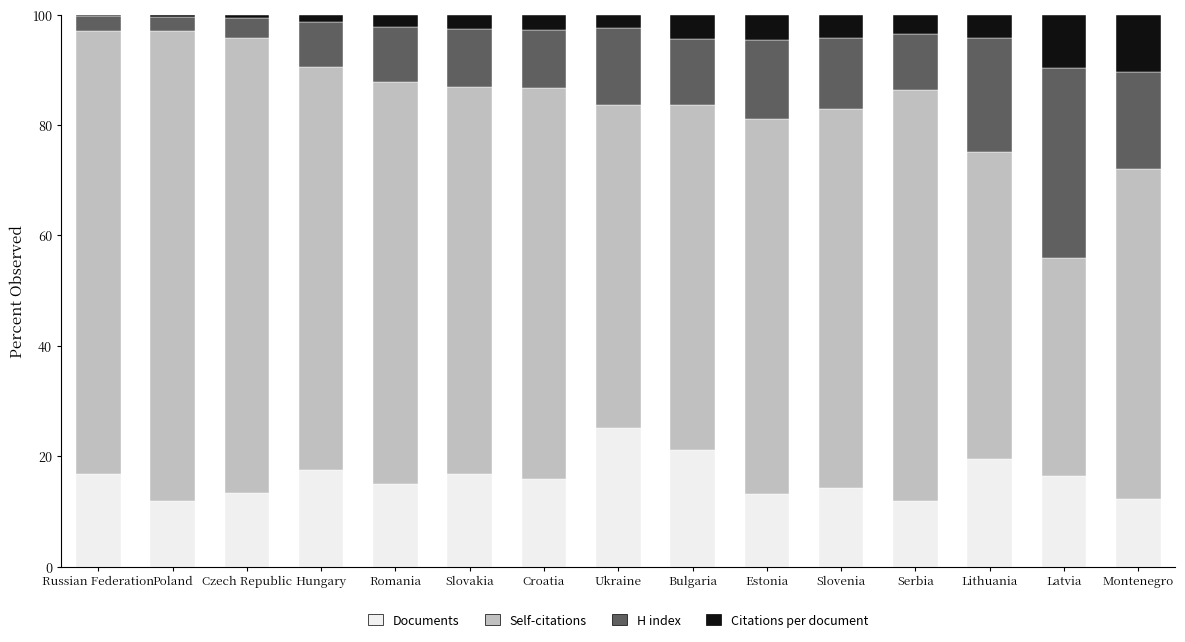

Count the number of data series in this chart.

4